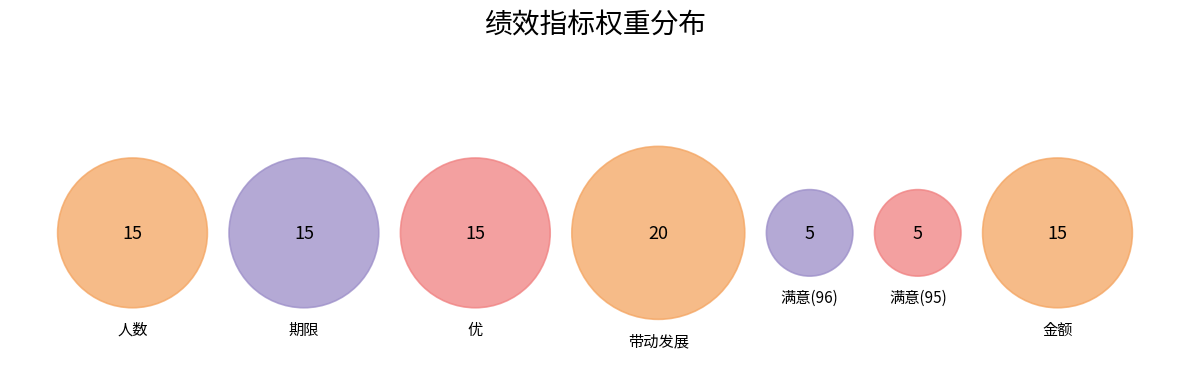

Is it true that 期限 is 23% of the pie?

False